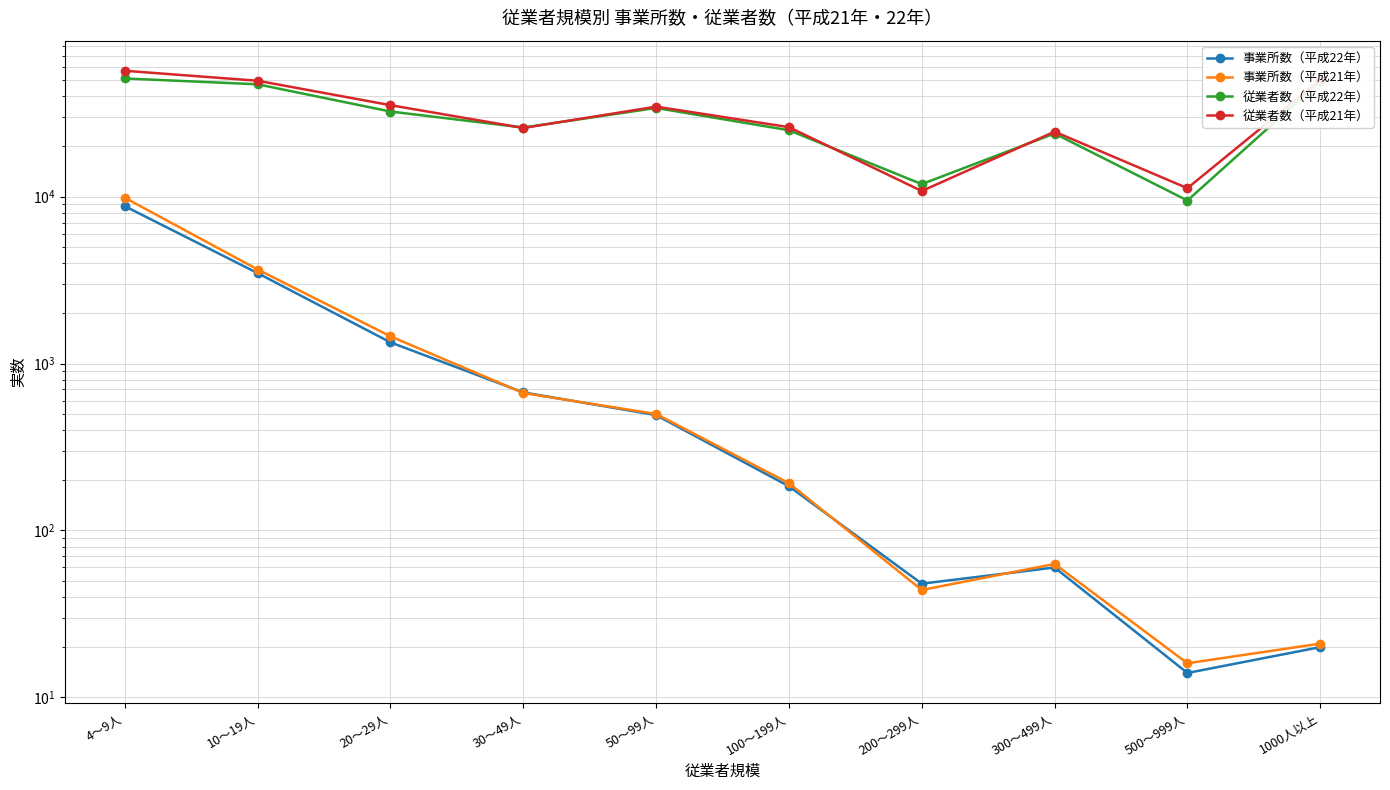

List the labels in order of 事業所数（平成21年） value, largest first.

4～9人, 10～19人, 20～29人, 30～49人, 50～99人, 100～199人, 300～499人, 200～299人, 1000人以上, 500～999人